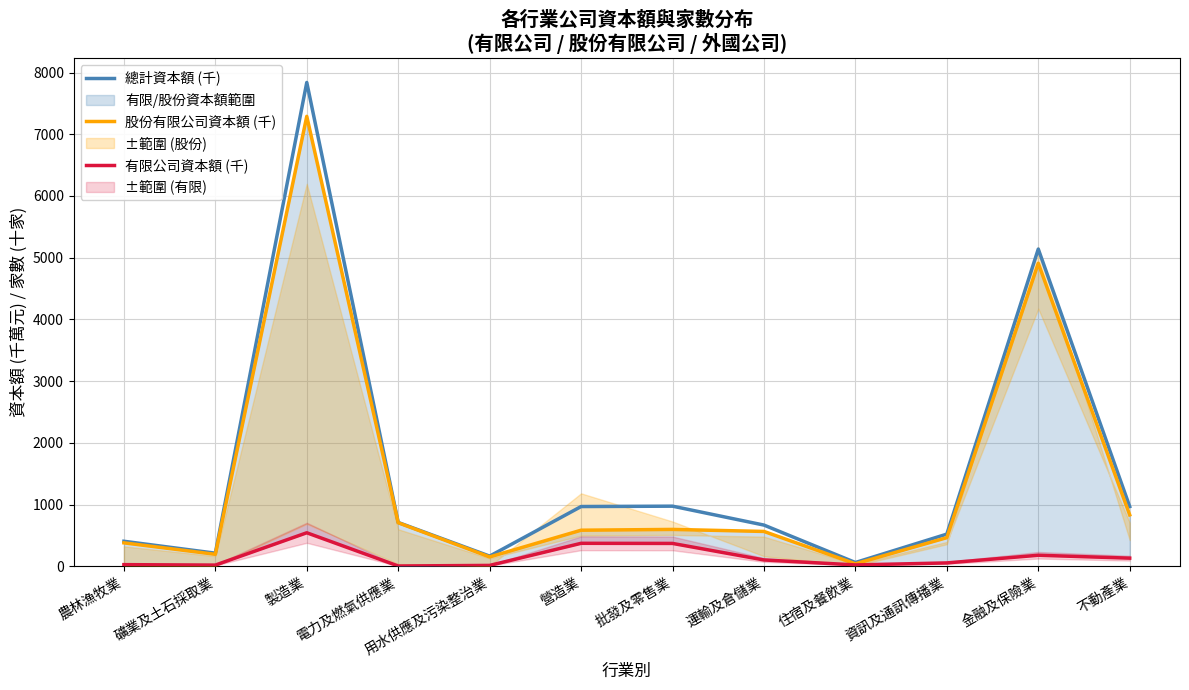

Where is 有限公司資本額 (千) nearest to the value 273?

金融及保險業